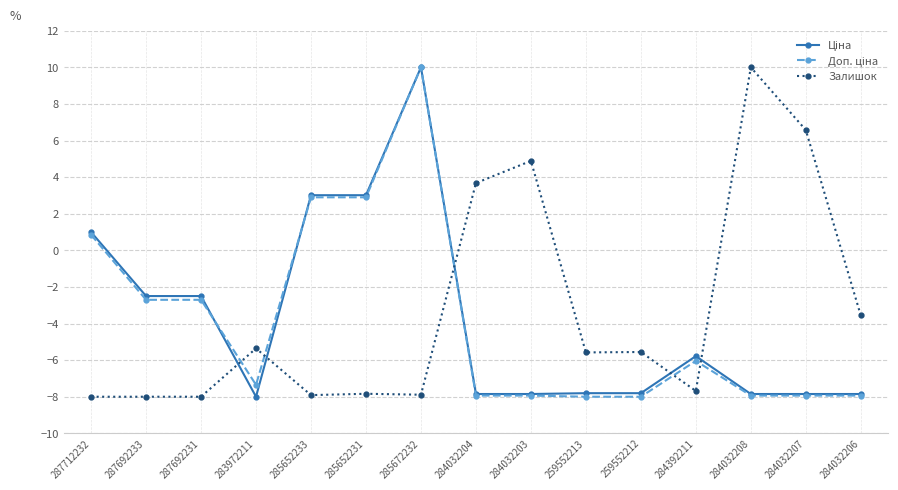

Where does the Залишок series first go above -5?

284032204